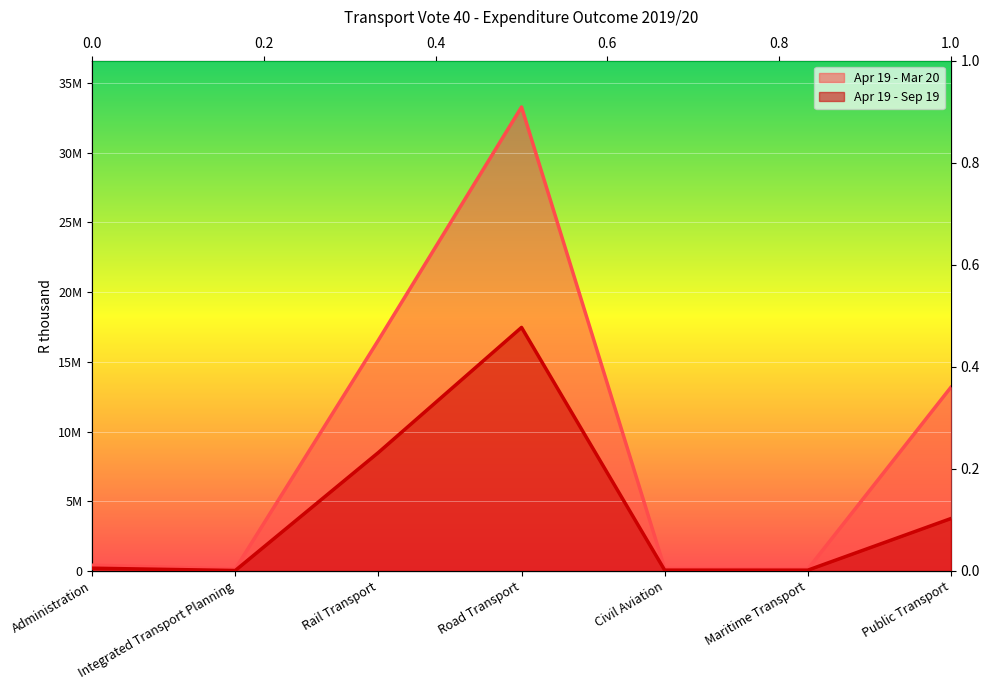

What is the average value of the Apr 19 - Sep 19 series?

4296129